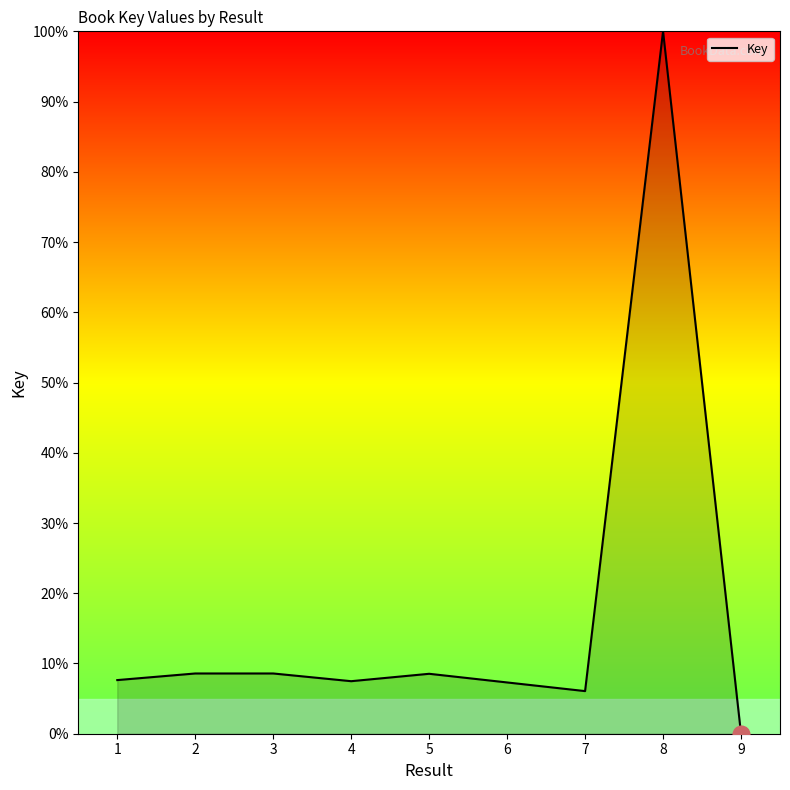

What is the difference between the maximum and minimum values?

100.0